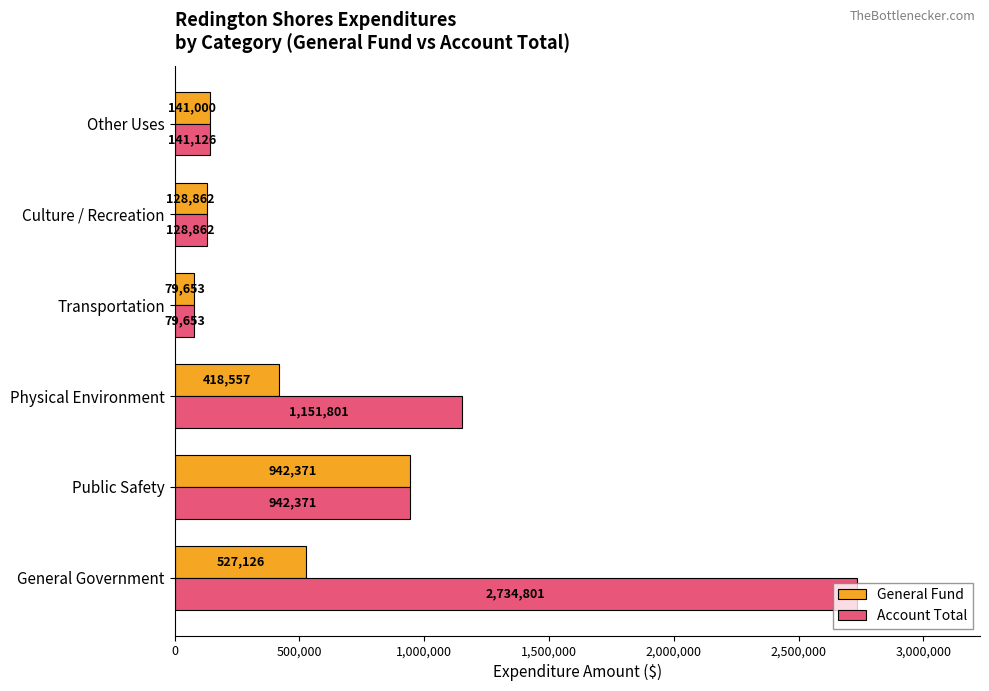

What is the lowest value of the General Fund series?

79653